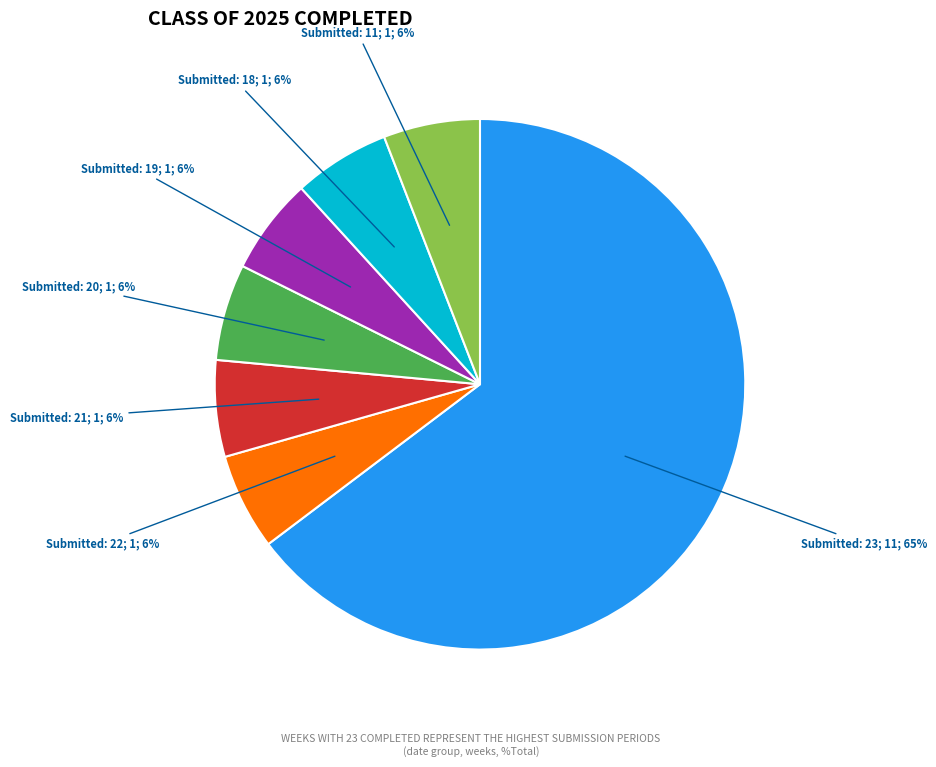

To the nearest percent, what is the average slice percentage?

14%